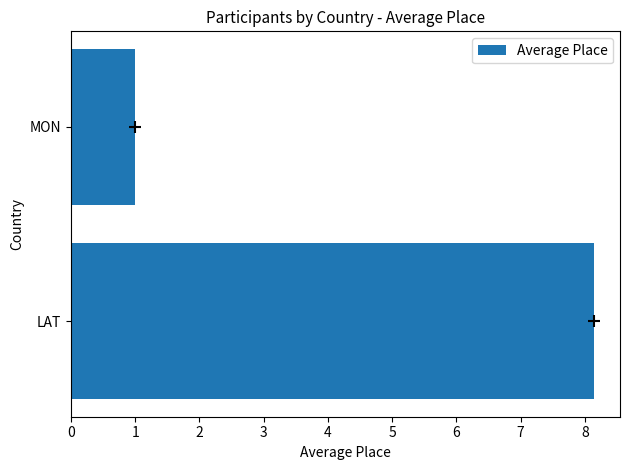

Is it true that the value at MON is 1.0?

True